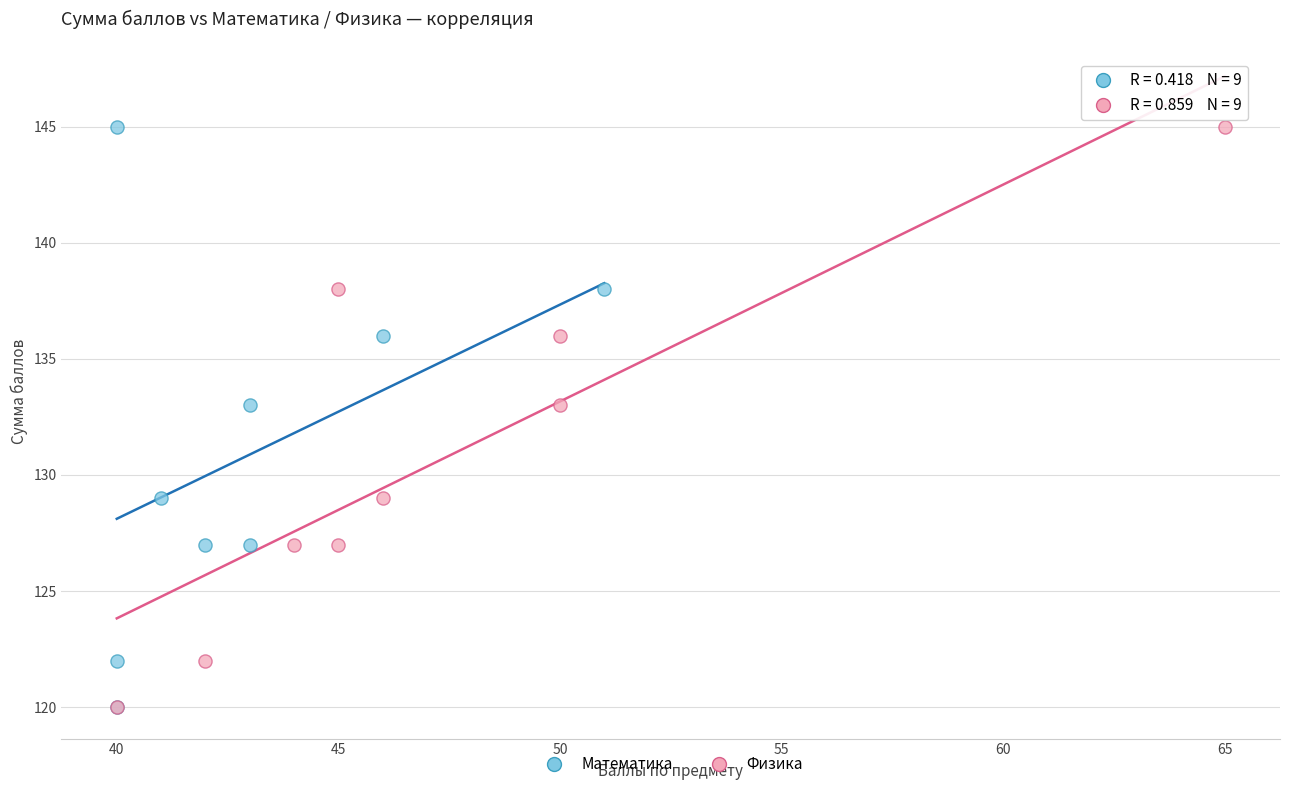

What are all the series names shown in the legend?

Математика, Физика